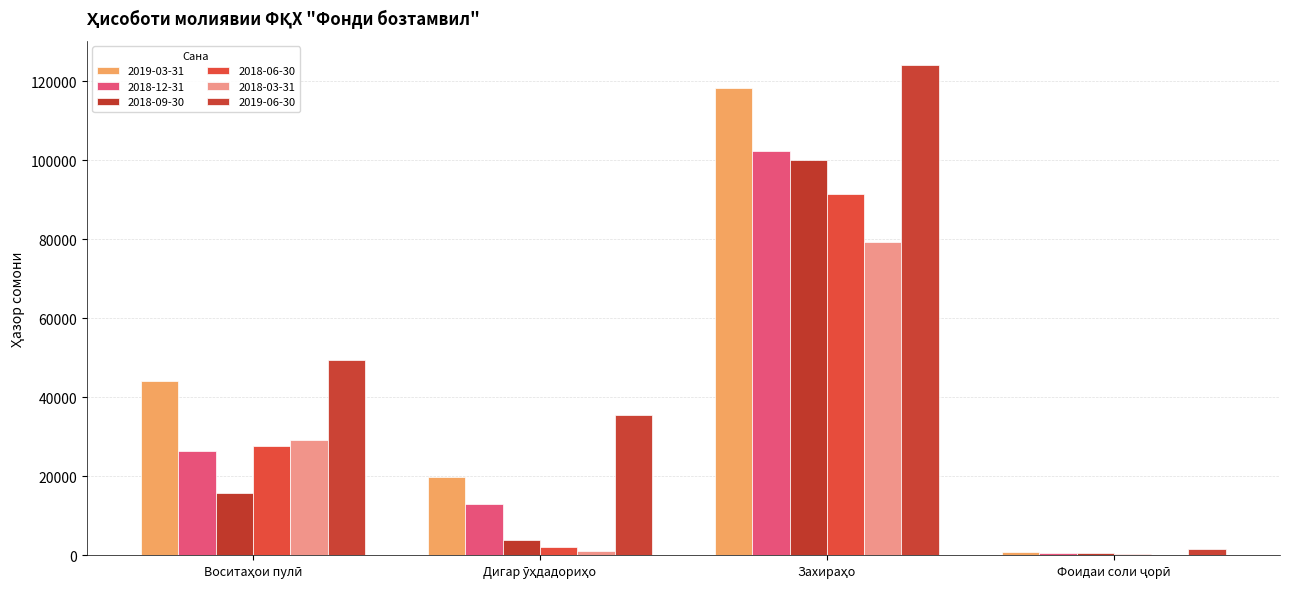

The 2018-09-30 series shows 402.8 at Фоидаи соли ҷорӣ. True or false?

False